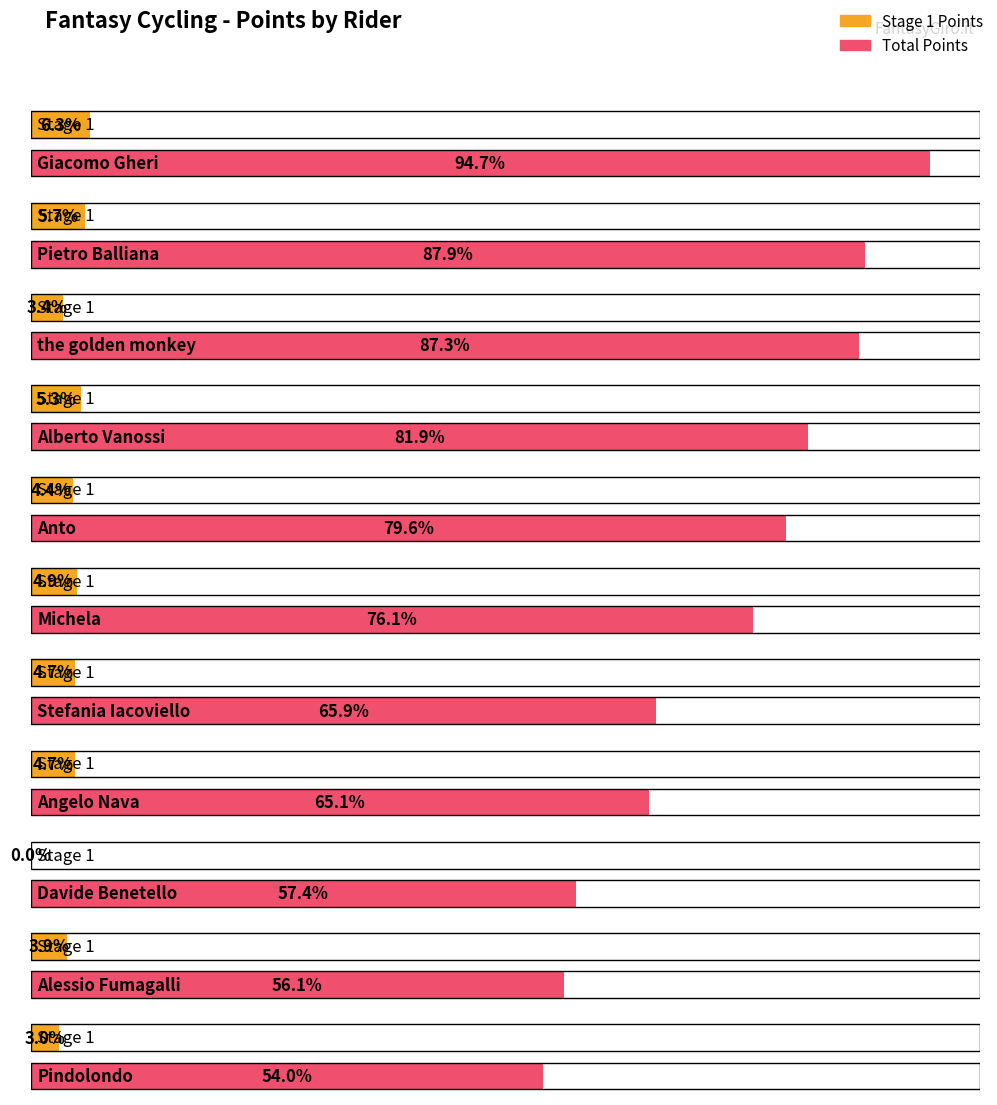

Is the value of Total Points at Stefania Iacoviello greater than the value of Stage 1 at Alessio Fumagalli?

Yes